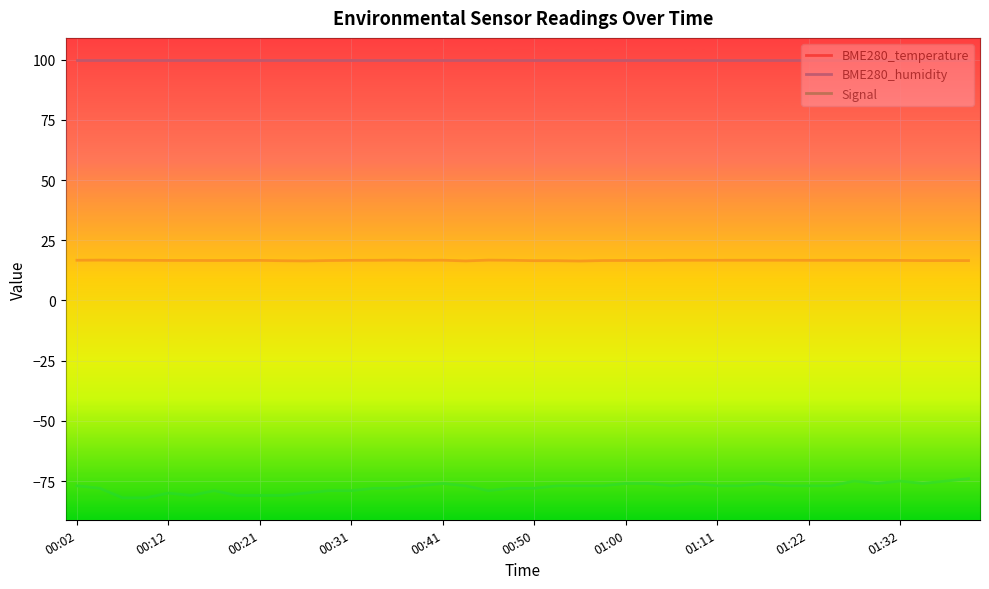

True or false: Signal and BME280_temperature intersect in this chart.

False